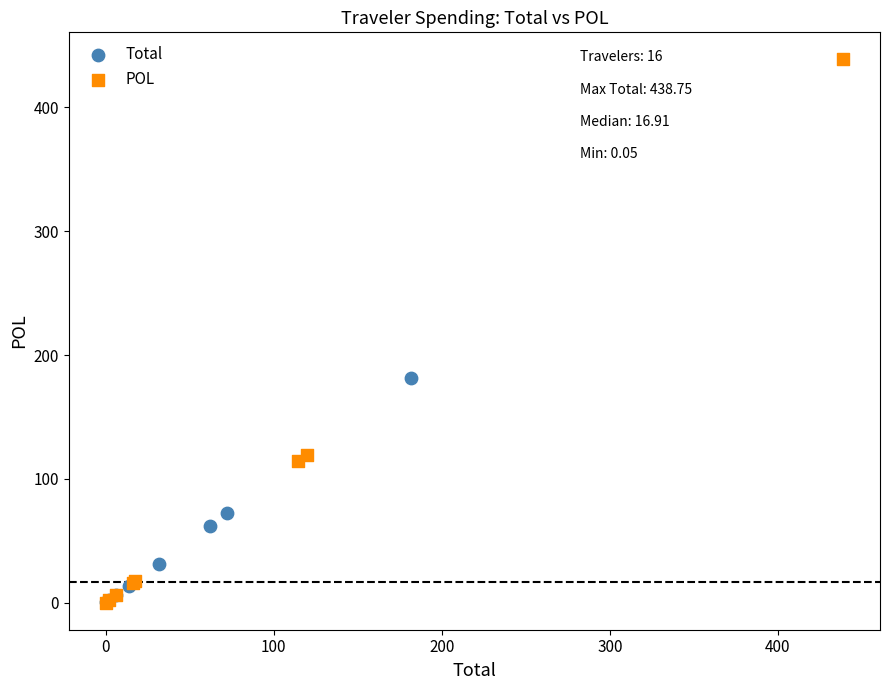

Which series contains the highest Y value?

POL